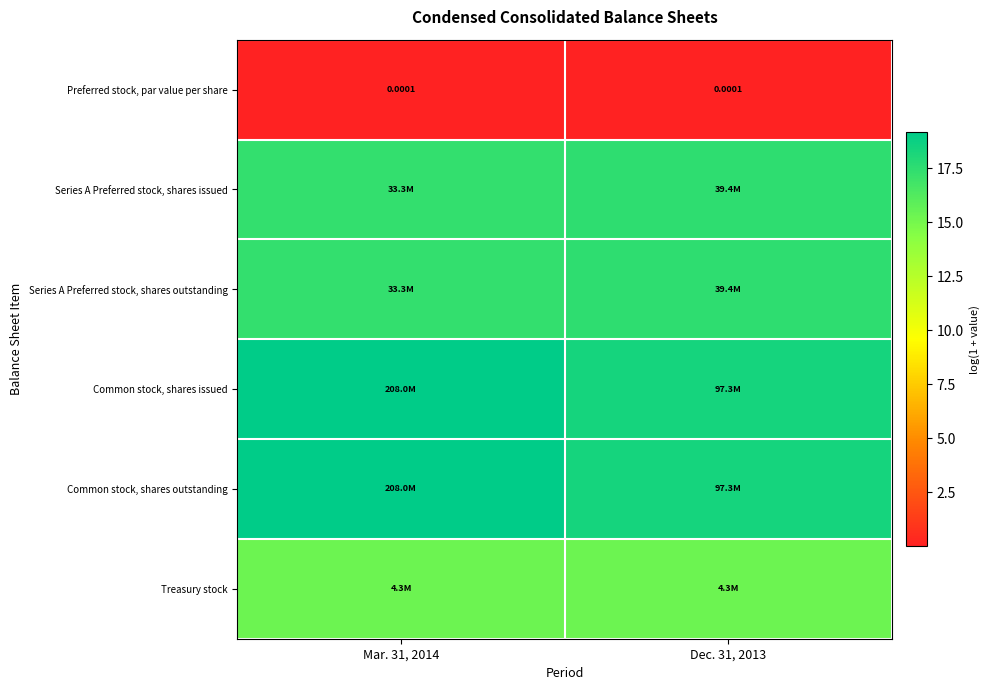

At which category is the sum across all series the highest?

Mar. 31, 2014